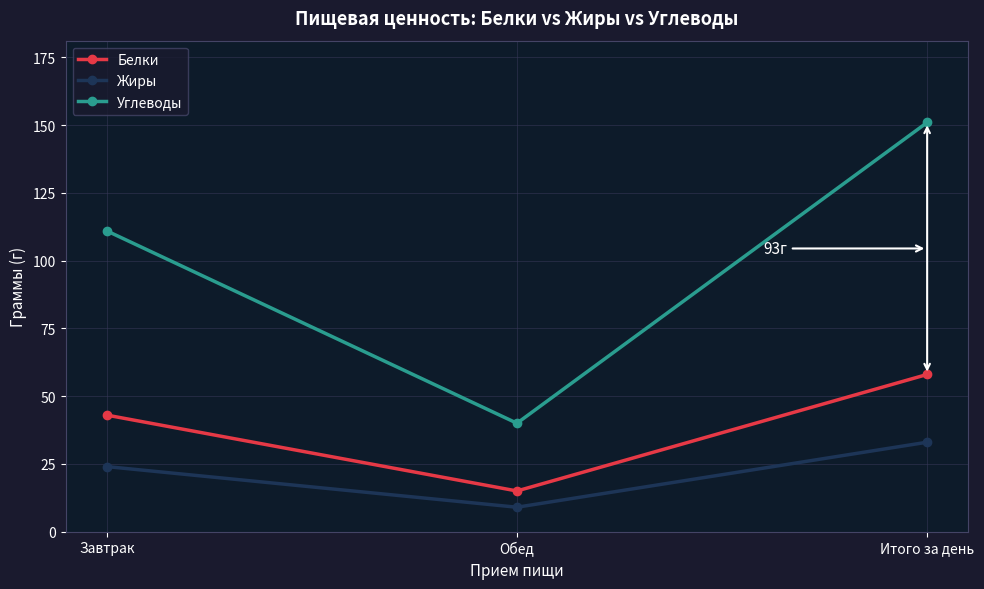

Which series has the largest range (max minus min)?

Углеводы